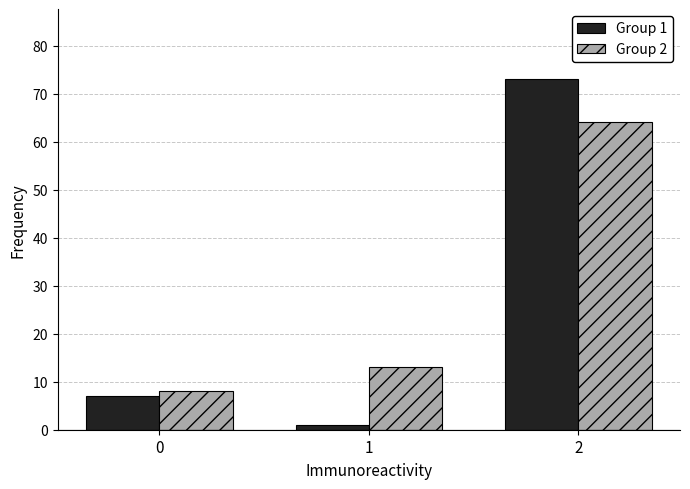

Reading left to right, what are all the values shown in this chart?

Group 1: 7	1	73
Group 2: 8	13	64